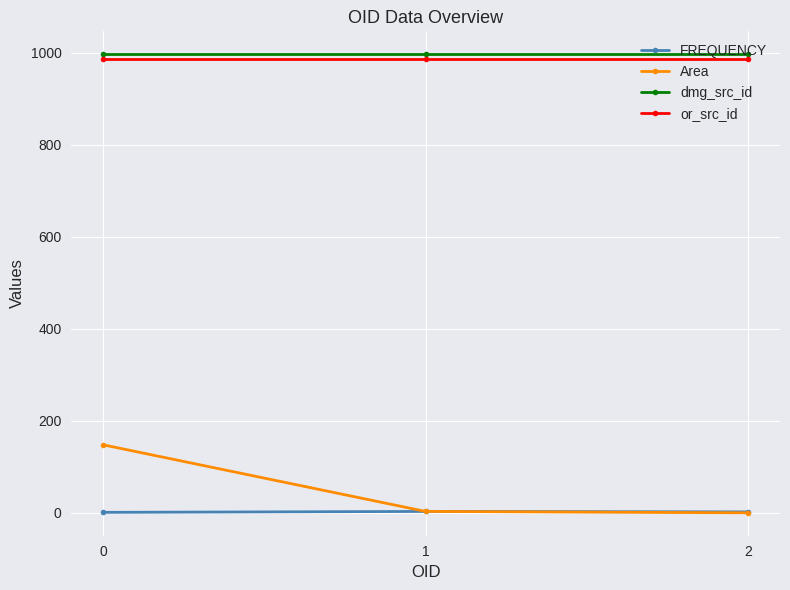

The value of dmg_src_id at 2 is 997.0. True or false?

True